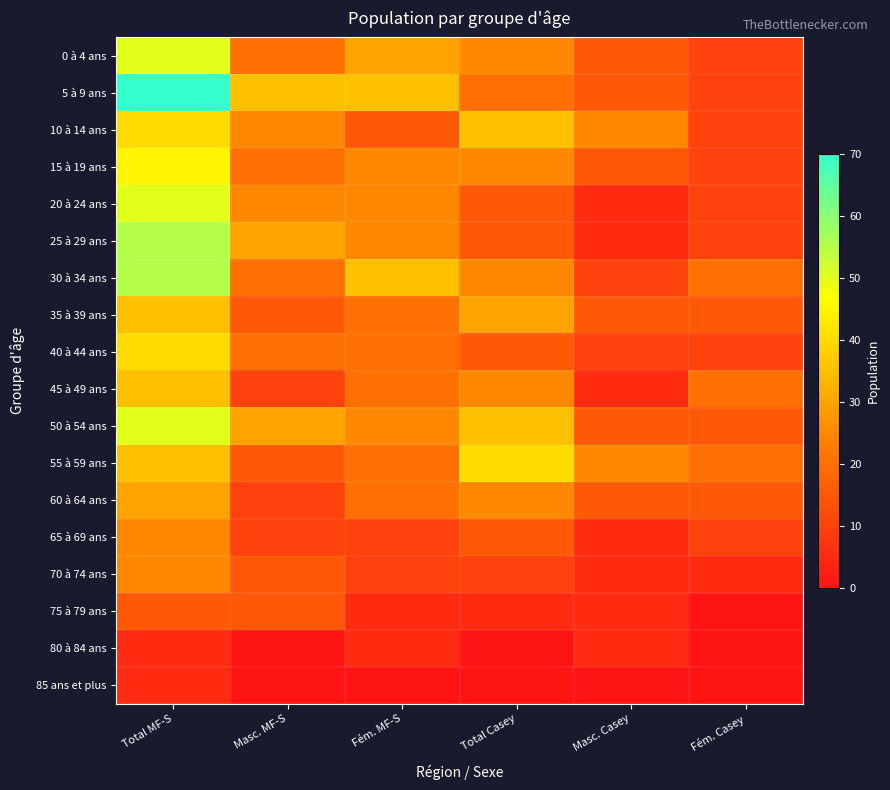

Reading left to right, list all the values displayed in this chart.

0 à 4 ans: Total MF-S=50	Masc. MF-S=20	Fém. MF-S=30	Total Casey=25	Masc. Casey=15	Fém. Casey=10
5 à 9 ans: Total MF-S=70	Masc. MF-S=35	Fém. MF-S=35	Total Casey=20	Masc. Casey=15	Fém. Casey=10
10 à 14 ans: Total MF-S=40	Masc. MF-S=25	Fém. MF-S=15	Total Casey=35	Masc. Casey=25	Fém. Casey=10
15 à 19 ans: Total MF-S=45	Masc. MF-S=20	Fém. MF-S=25	Total Casey=25	Masc. Casey=15	Fém. Casey=10
20 à 24 ans: Total MF-S=50	Masc. MF-S=25	Fém. MF-S=25	Total Casey=15	Masc. Casey=5	Fém. Casey=10
25 à 29 ans: Total MF-S=55	Masc. MF-S=30	Fém. MF-S=25	Total Casey=15	Masc. Casey=5	Fém. Casey=10
30 à 34 ans: Total MF-S=55	Masc. MF-S=20	Fém. MF-S=35	Total Casey=25	Masc. Casey=10	Fém. Casey=20
35 à 39 ans: Total MF-S=35	Masc. MF-S=15	Fém. MF-S=20	Total Casey=30	Masc. Casey=15	Fém. Casey=15
40 à 44 ans: Total MF-S=40	Masc. MF-S=20	Fém. MF-S=20	Total Casey=15	Masc. Casey=10	Fém. Casey=10
45 à 49 ans: Total MF-S=35	Masc. MF-S=10	Fém. MF-S=20	Total Casey=25	Masc. Casey=5	Fém. Casey=20
50 à 54 ans: Total MF-S=50	Masc. MF-S=30	Fém. MF-S=25	Total Casey=35	Masc. Casey=15	Fém. Casey=15
55 à 59 ans: Total MF-S=35	Masc. MF-S=15	Fém. MF-S=20	Total Casey=40	Masc. Casey=25	Fém. Casey=20
60 à 64 ans: Total MF-S=30	Masc. MF-S=10	Fém. MF-S=20	Total Casey=25	Masc. Casey=15	Fém. Casey=15
65 à 69 ans: Total MF-S=25	Masc. MF-S=10	Fém. MF-S=10	Total Casey=15	Masc. Casey=5	Fém. Casey=10
70 à 74 ans: Total MF-S=25	Masc. MF-S=15	Fém. MF-S=10	Total Casey=10	Masc. Casey=5	Fém. Casey=5
75 à 79 ans: Total MF-S=15	Masc. MF-S=15	Fém. MF-S=5	Total Casey=5	Masc. Casey=5	Fém. Casey=0
80 à 84 ans: Total MF-S=5	Masc. MF-S=0	Fém. MF-S=5	Total Casey=0	Masc. Casey=5	Fém. Casey=0
85 ans et plus: Total MF-S=5	Masc. MF-S=0	Fém. MF-S=0	Total Casey=0	Masc. Casey=0	Fém. Casey=0